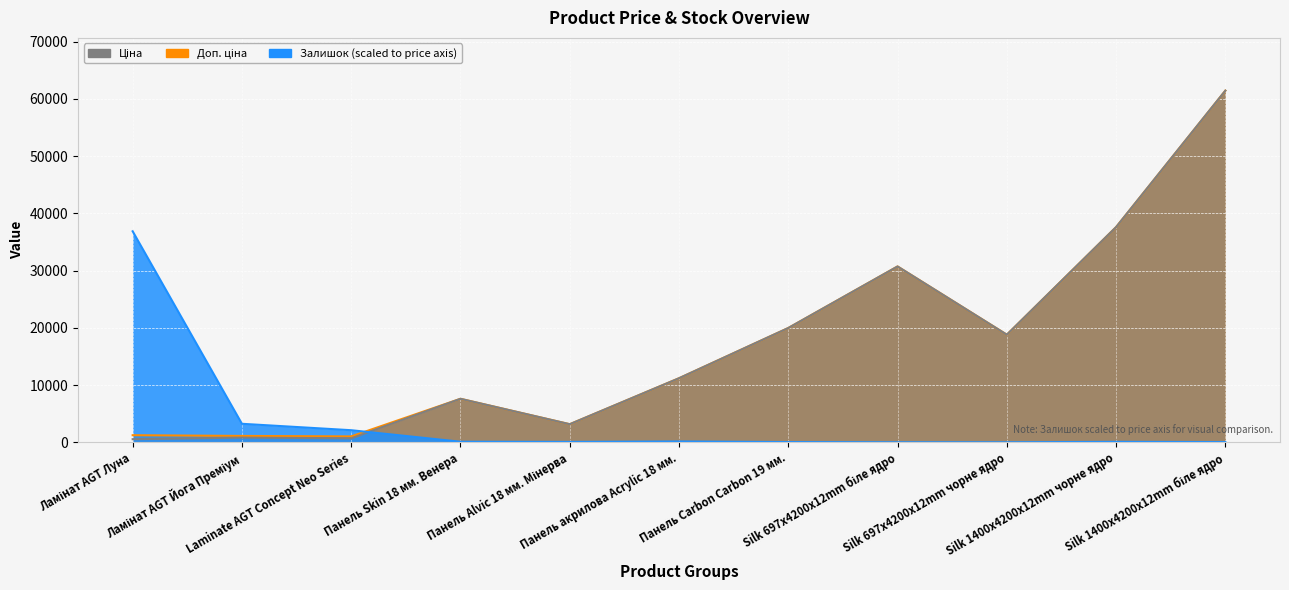

How many times do Доп. ціна and Залишок cross each other?

1